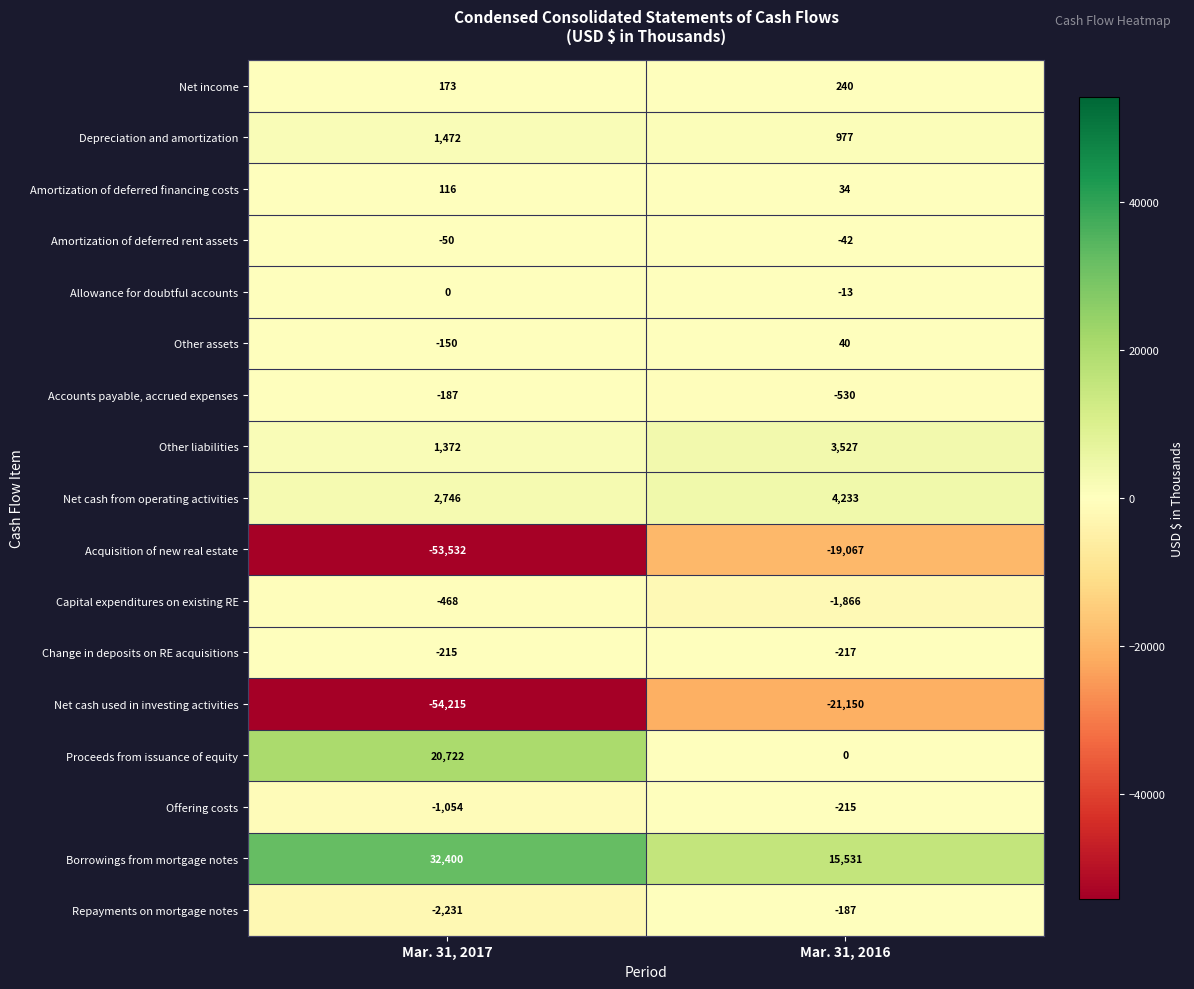

Count the number of categories in the chart.

2